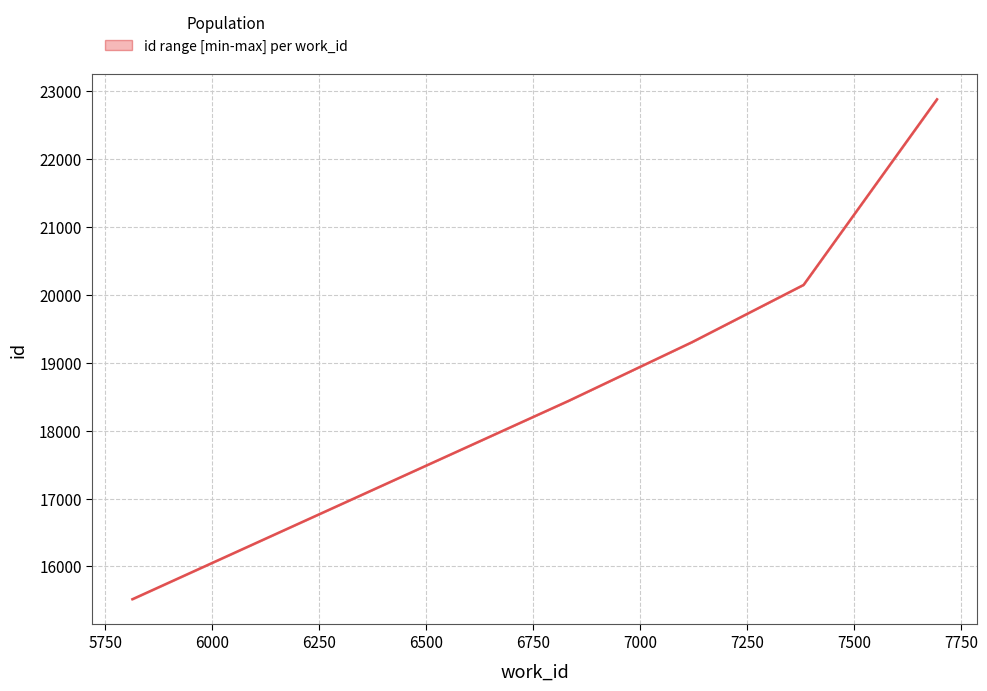

What is the value of the 5th point from the left?

22874.5